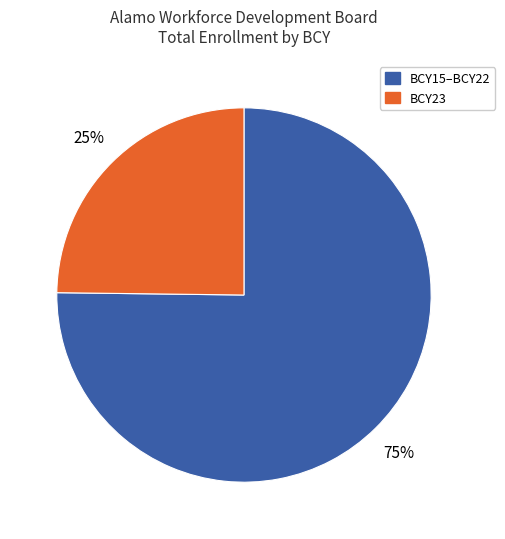

To the nearest percent, what is the average slice percentage?

50%